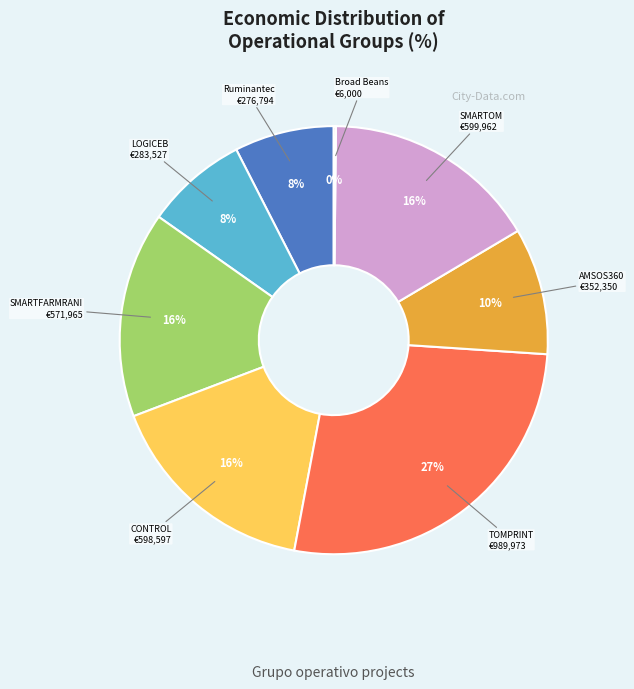

To the nearest percent, what is the average slice percentage?

12%